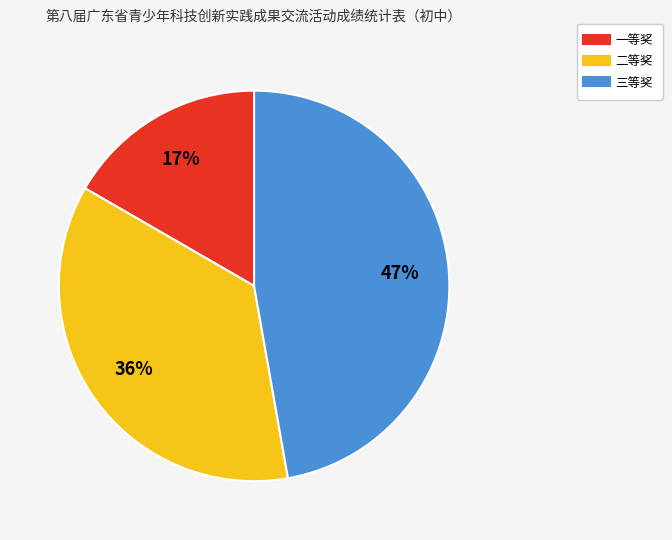

The 一等奖 slice represents 17% of the pie. True or false?

True